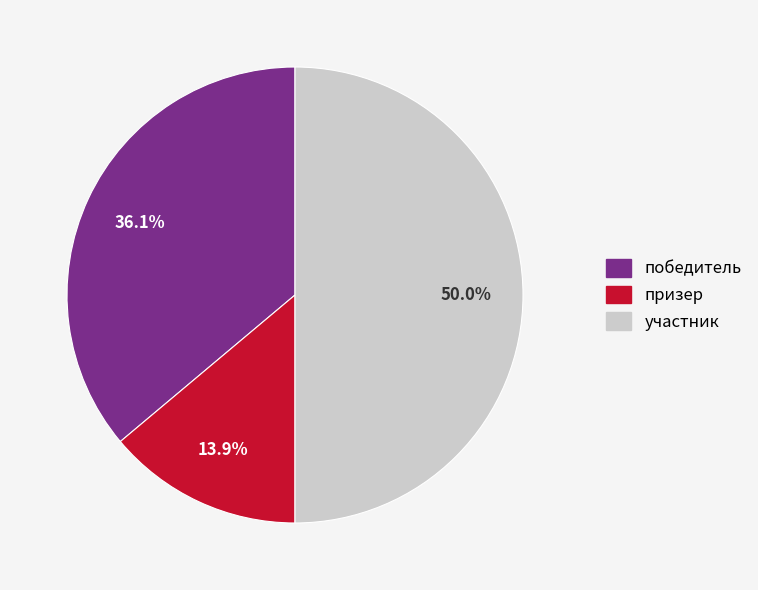

Approximately how many times larger is the value at победитель compared to призер?

2.6